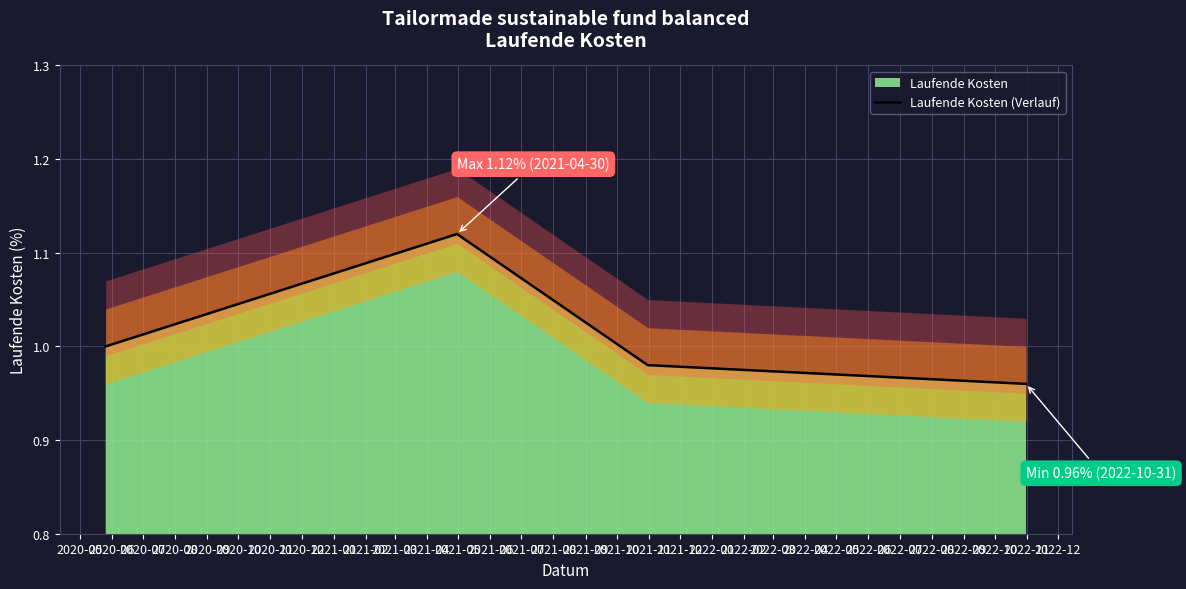

In Laufende Kosten (Verlauf), how many points are higher than both neighbors (excluding endpoints)?

1